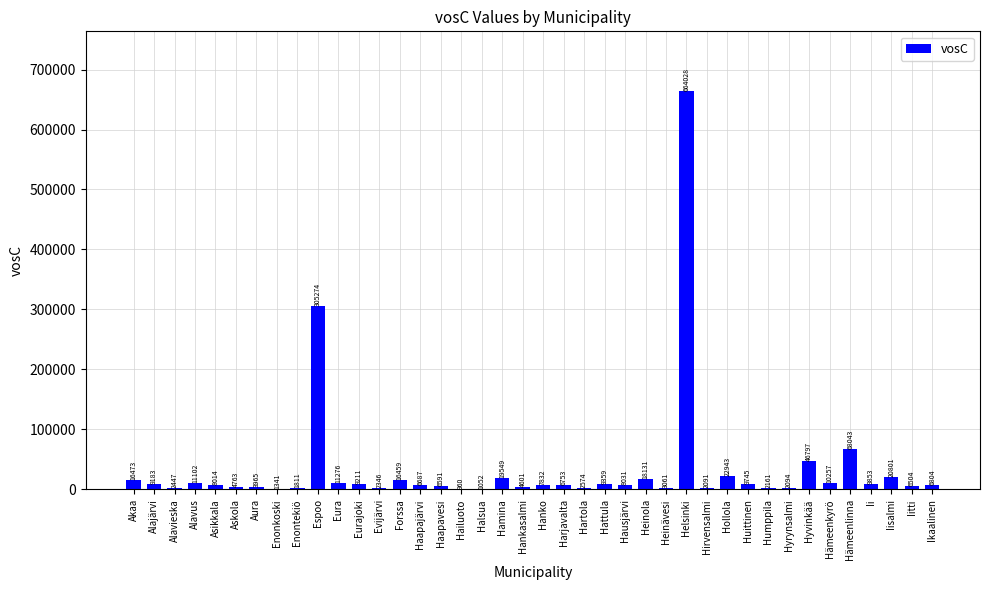

Which has a higher value, Heinävesi or Hollola?

Hollola